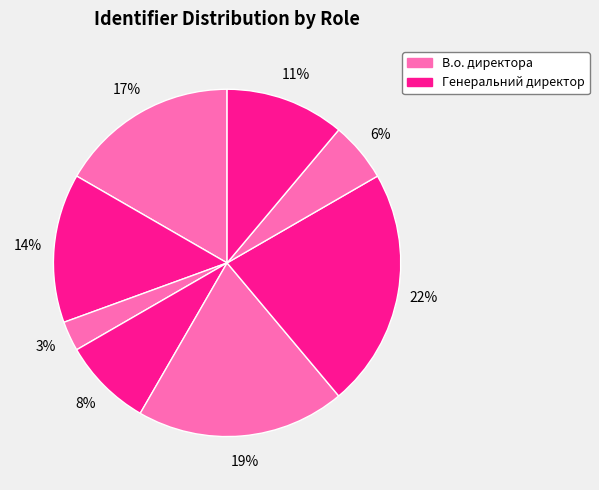

How many slices are in this pie chart?

8